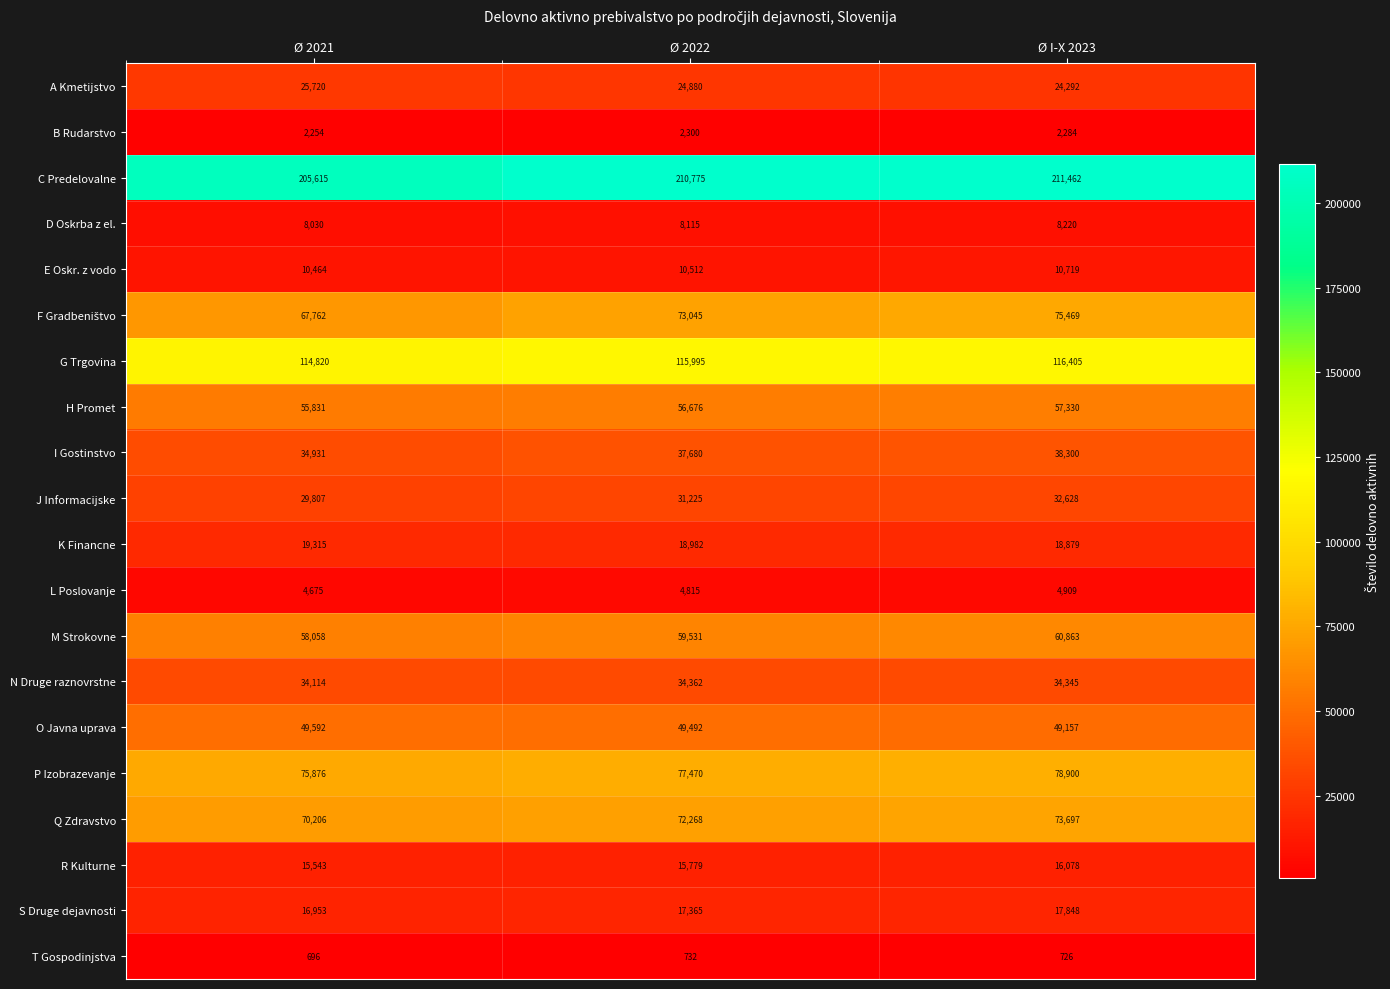

At which label is D Oskrba z el. closest to 8125?

Ø 2022